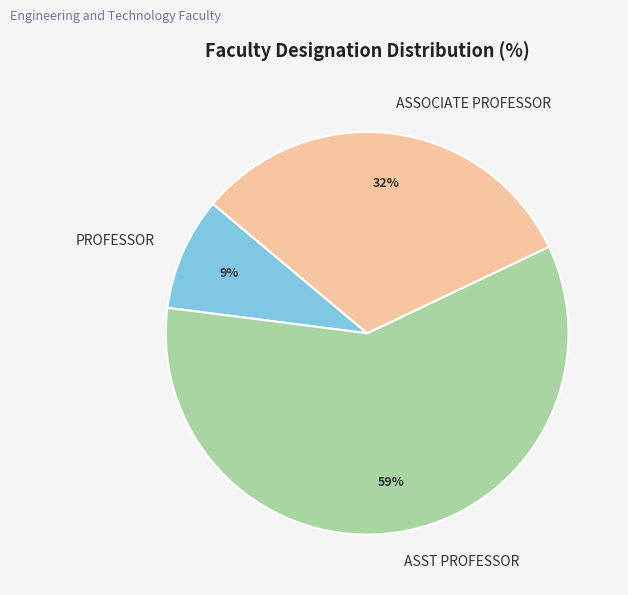

How many segments does this pie chart have?

3